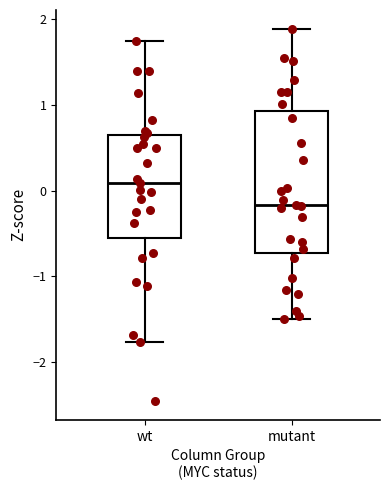

Reading left to right, read every box against the y-axis: the position of its median line, the range the box covers, and the ends of its whiskers. The values are not printed on the chart, so give them approximately, as read against the axis.

wt: median 0.1, box -0.6 to 0.6, whiskers -1.8 to 1.7
mutant: median -0.2, box -0.7 to 0.9, whiskers -1.5 to 1.9